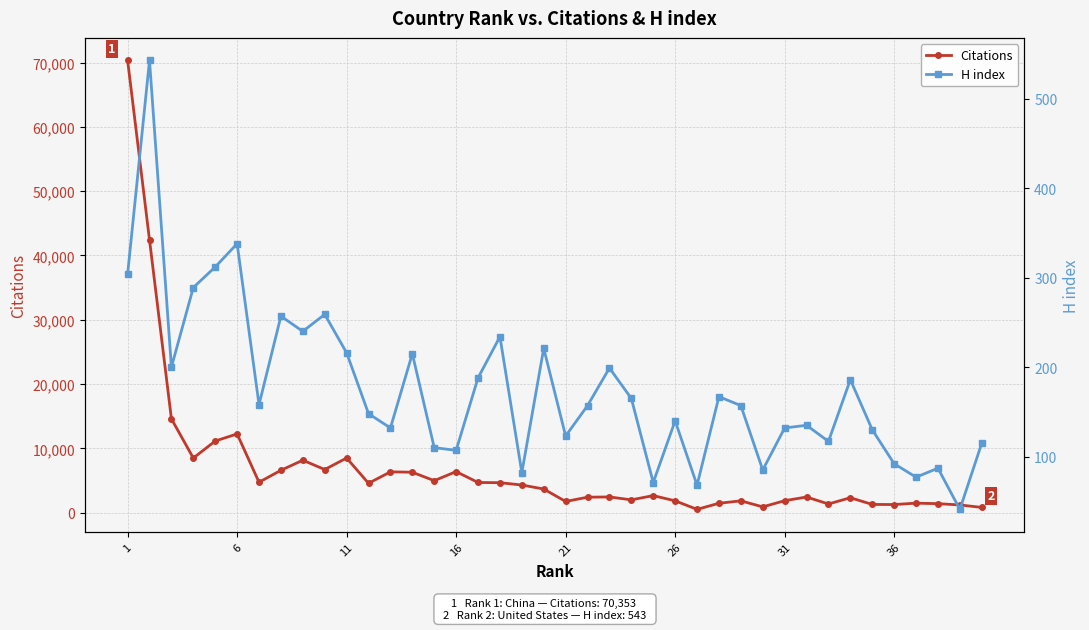

Is this an area chart (filled region under the line)?

No